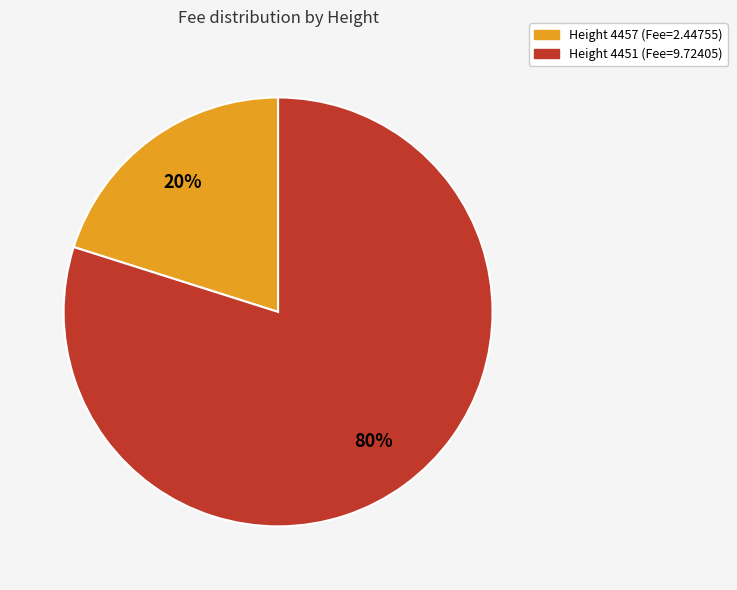

Does any single category account for the majority?

Yes